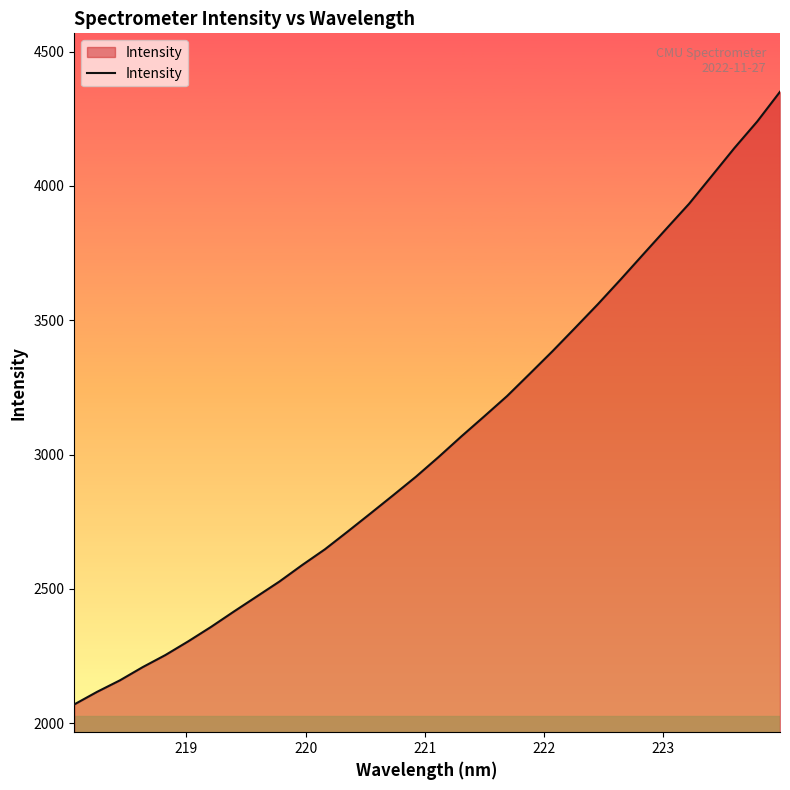

Is this an area chart (filled region under the line)?

Yes